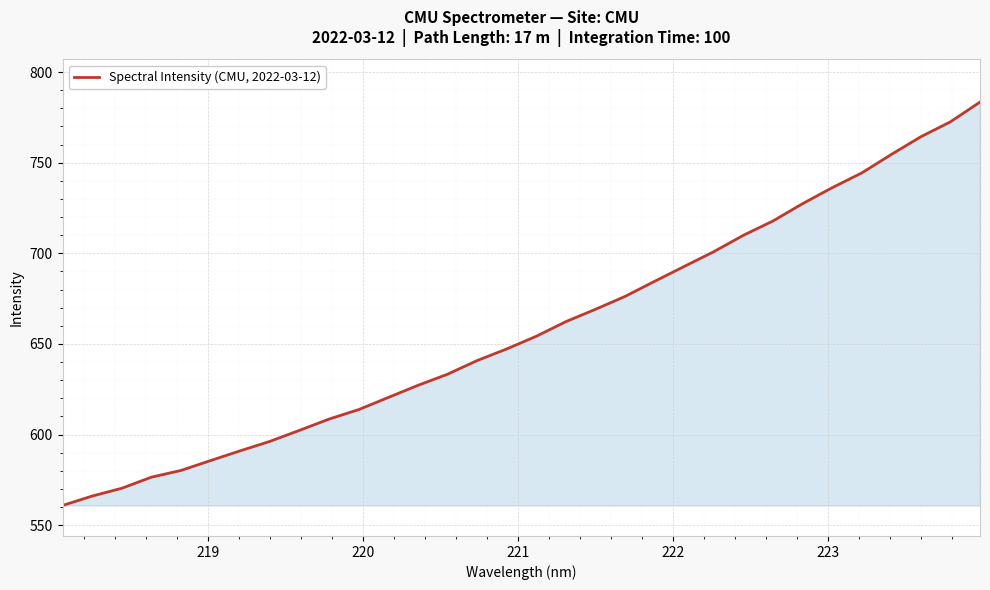

What is the minimum value shown in the chart?

560.9